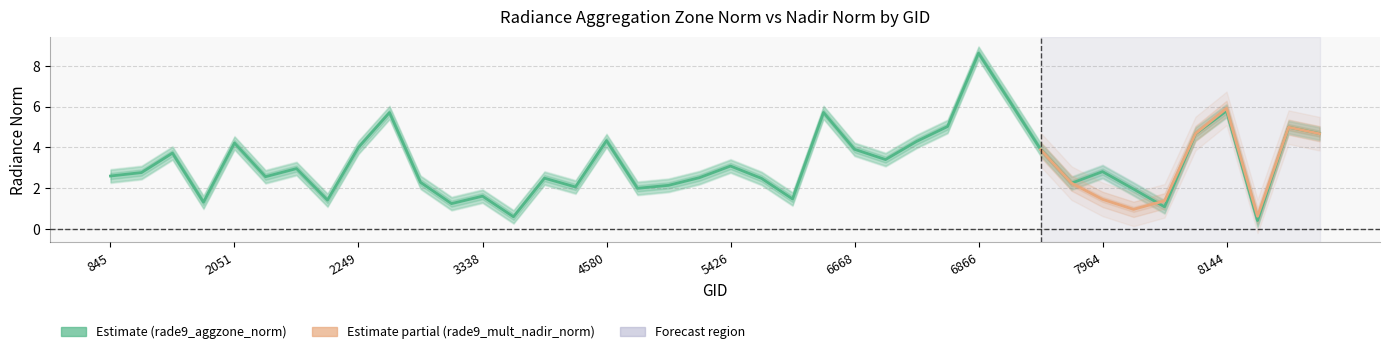

What is the difference between the values at 4238 and 5354?

0.1